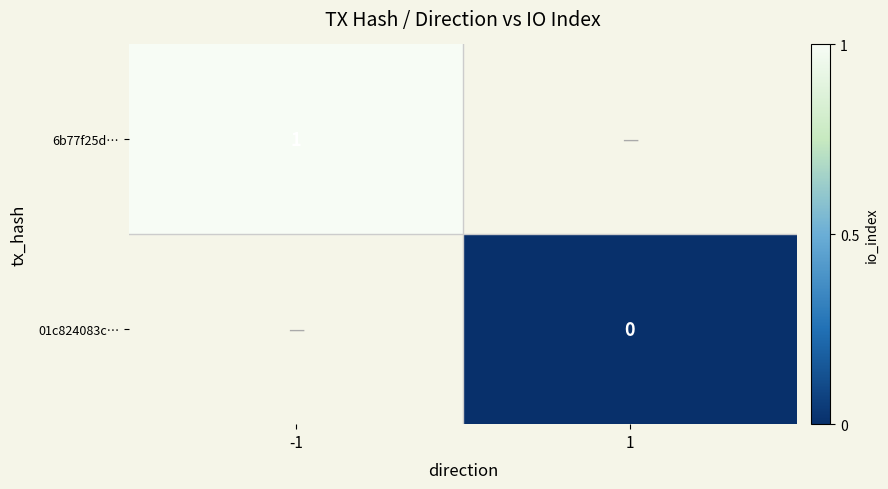

At how many categories does at least one series exceed 0?

1